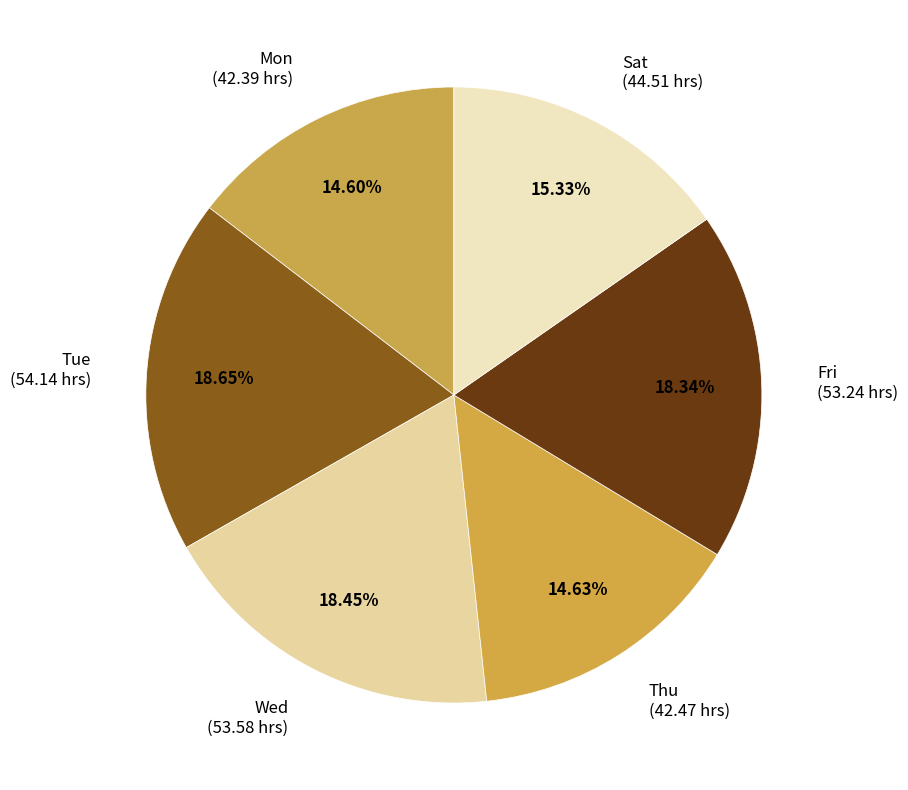

To the nearest percent, what portion does Wed represent?

18%